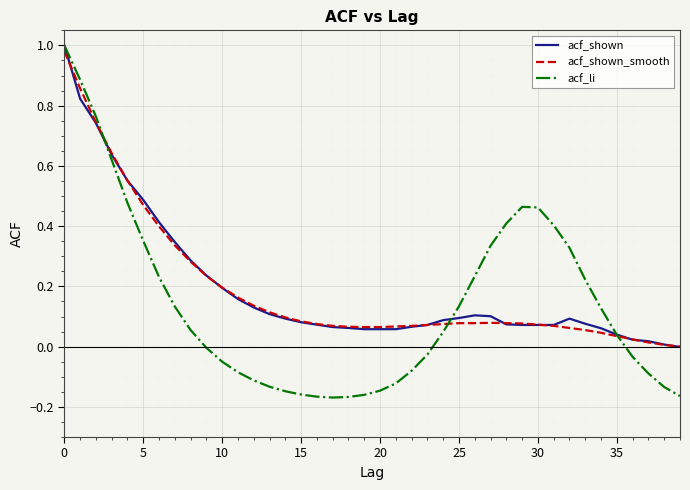

Which series has the widest spread of values?

acf_li